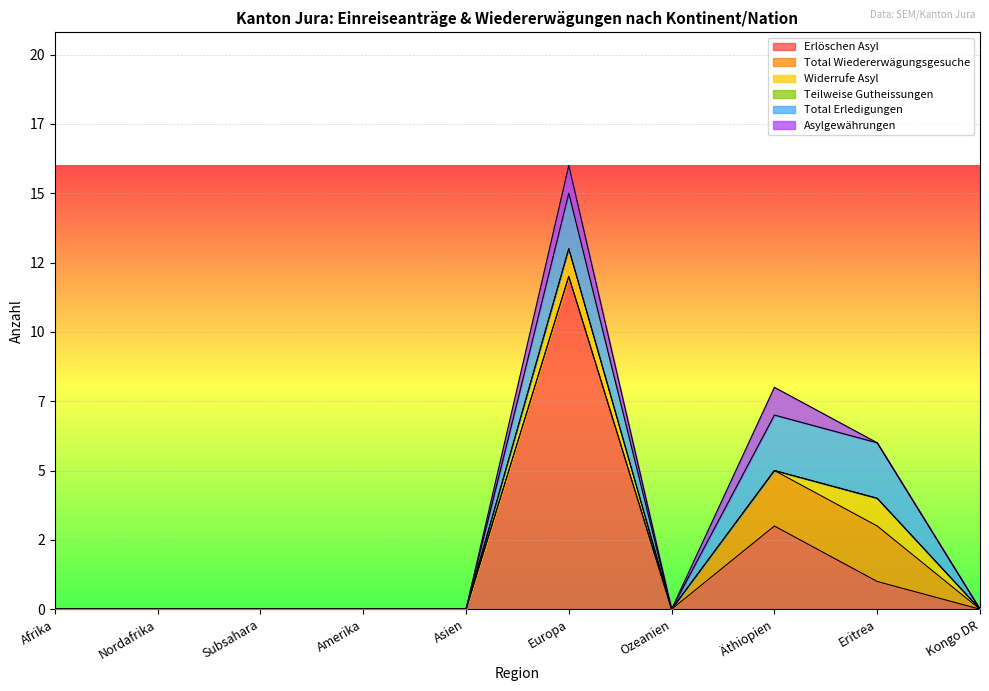

Which series has the largest total across all categories?

Erlöschen Asyl